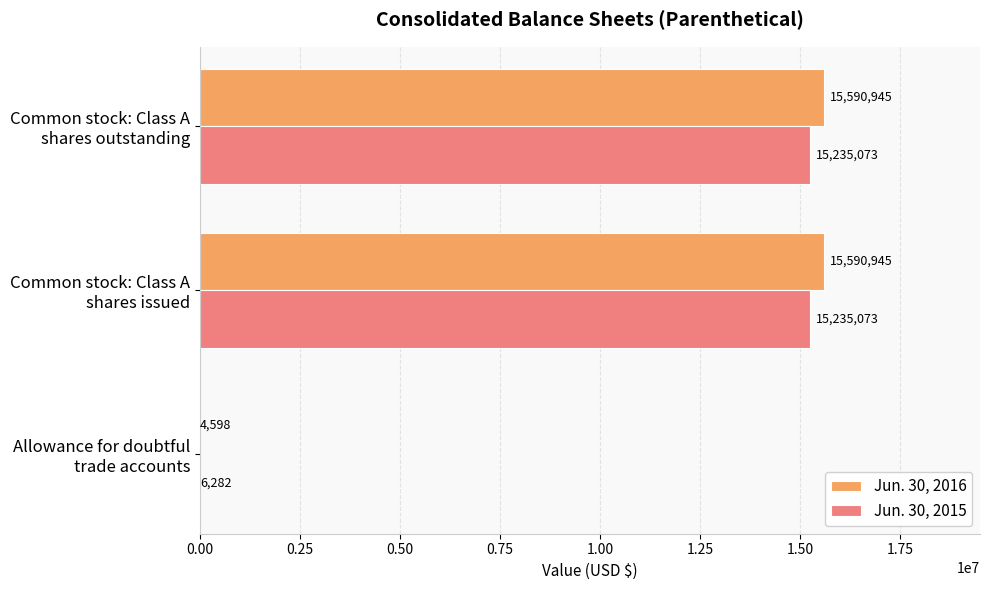

Which series has the largest total across all categories?

Jun. 30, 2016